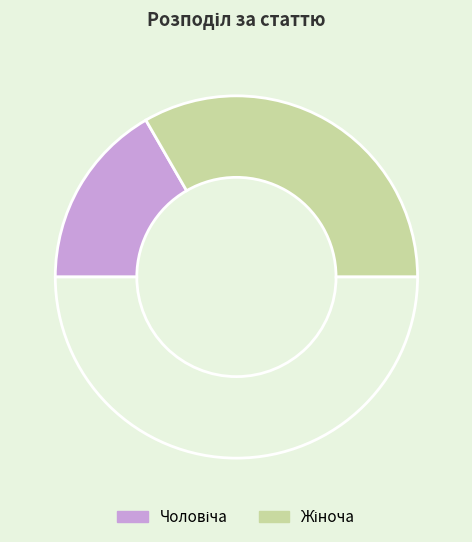

What is the smallest slice in the pie chart?

Чоловіча